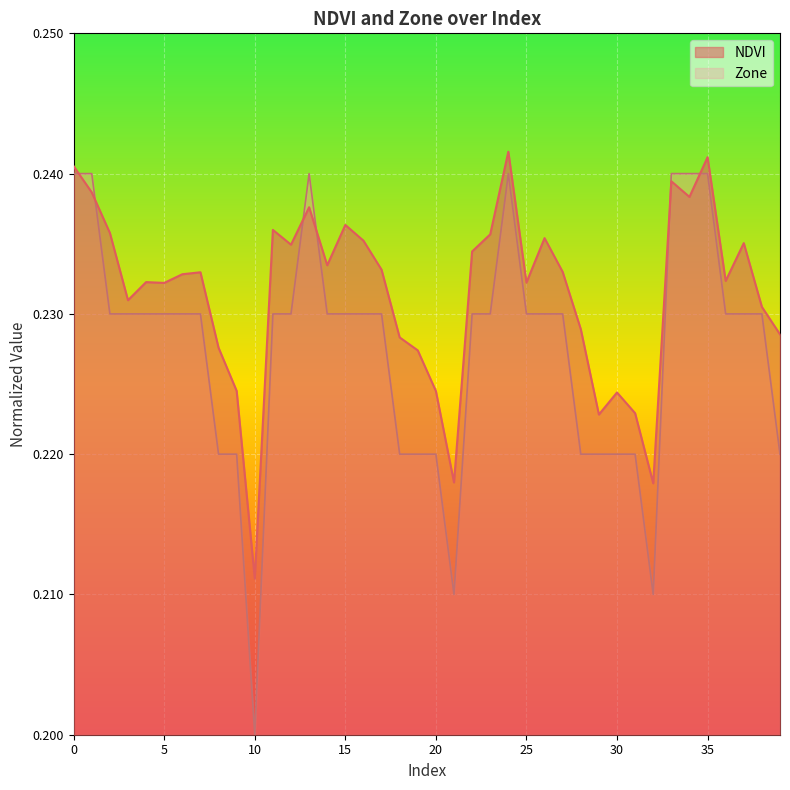

Is it true that NDVI equals 1.0 at 4?

False